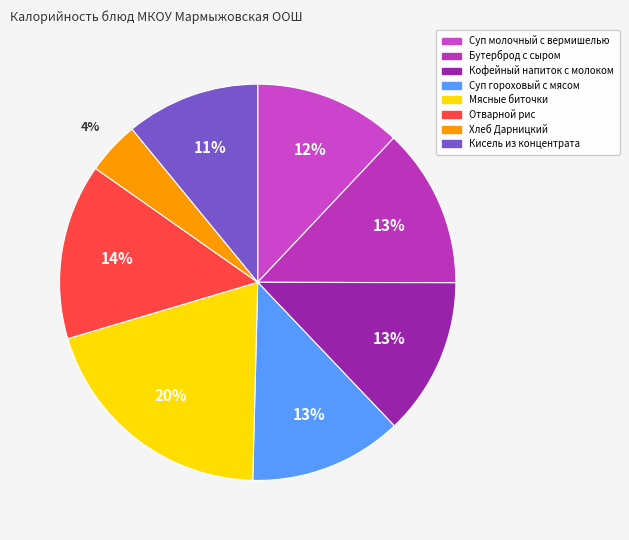

What is the smallest slice in the pie chart?

Хлеб Дарницкий